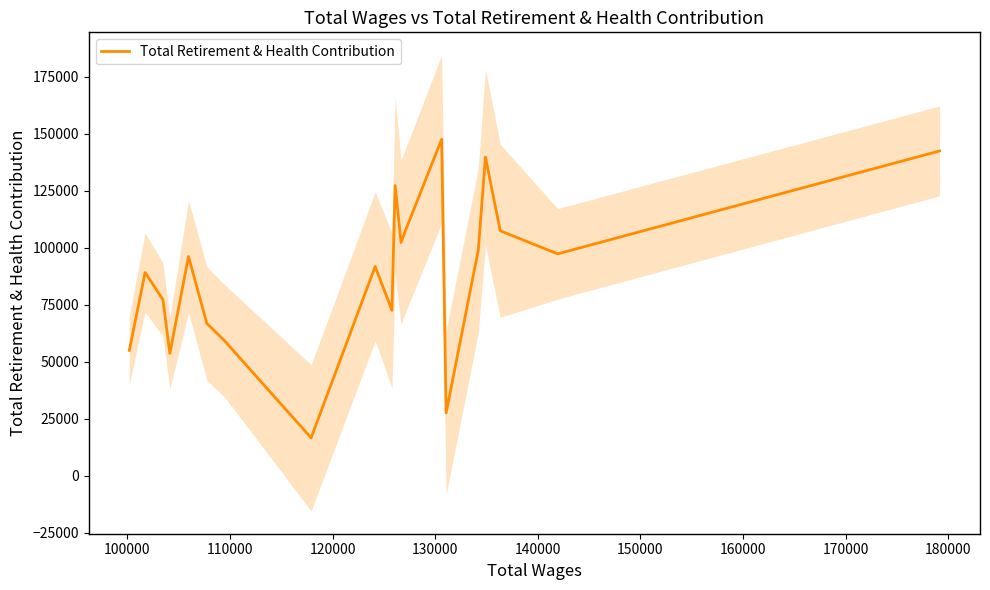

What is the minimum value for Total Retirement & Health Contribution?

16696